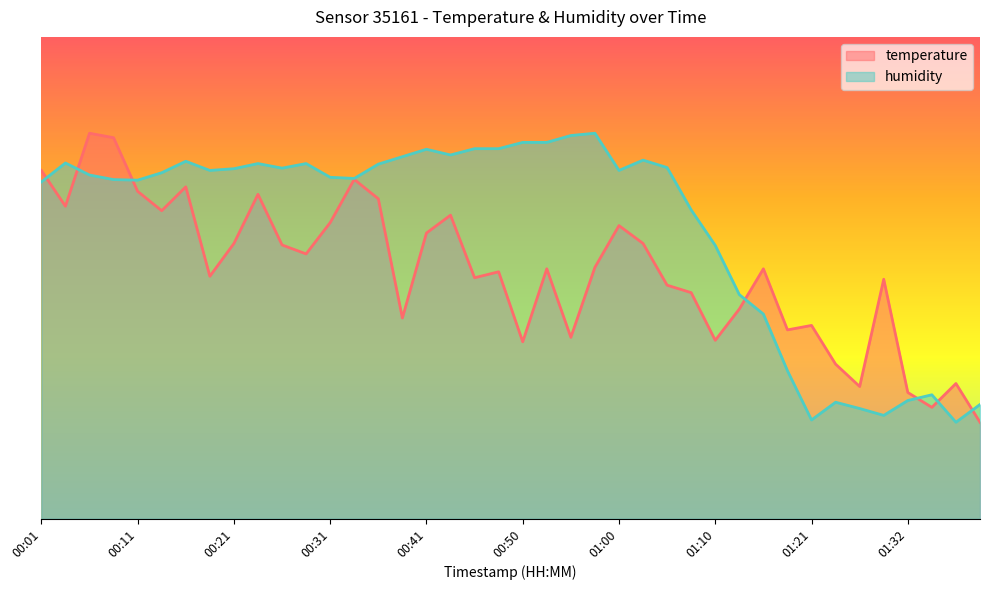

How many times do temperature and humidity cross each other?

7